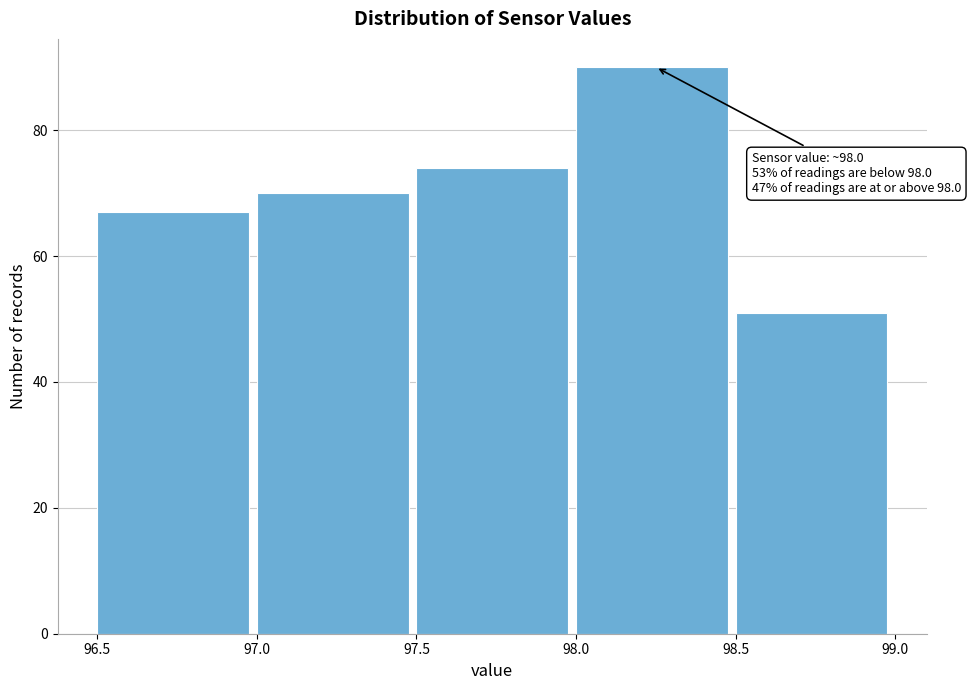

Over which range of the x-axis is the bar tallest?

98.0 to 98.5